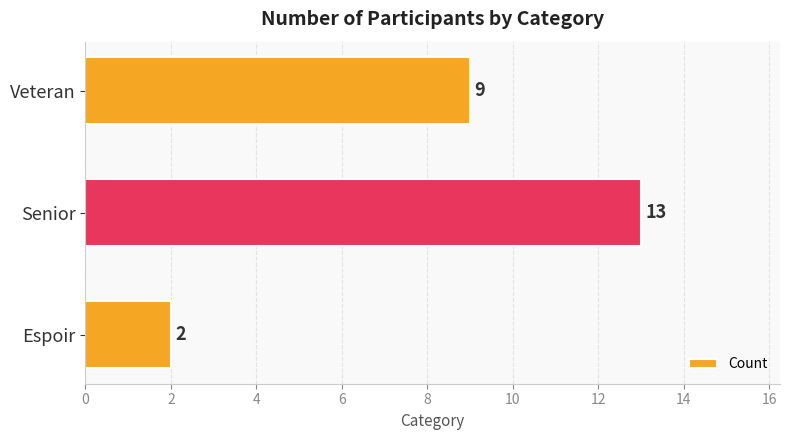

Reading bottom to top, transcribe all the data shown in this chart.

Espoir=2	Senior=13	Veteran=9